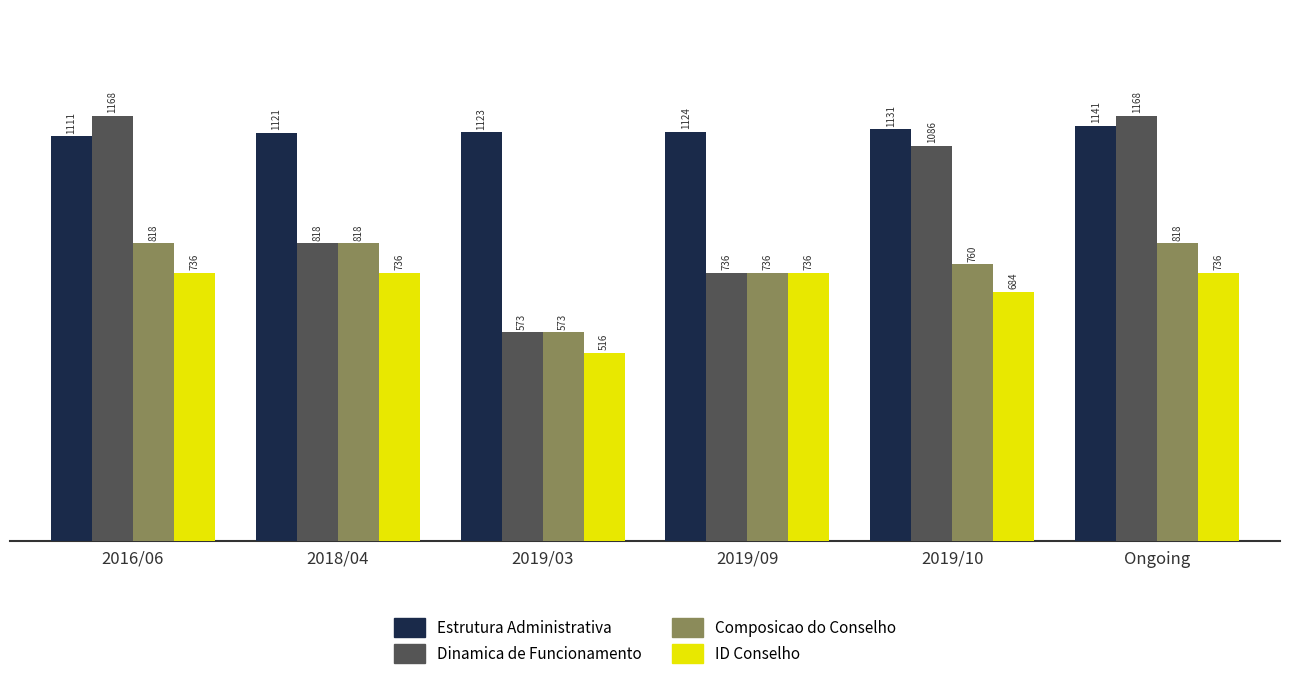

How many values in the Dinamica de Funcionamento series are below 1086?

3